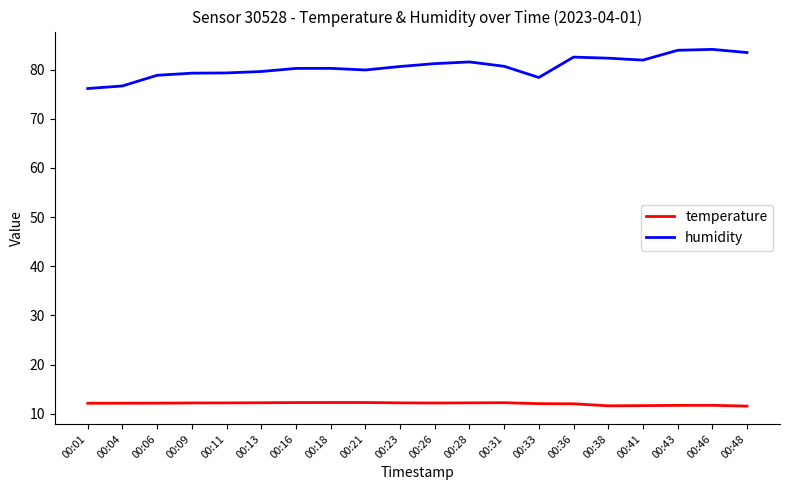

Rank the series by their average value, from highest to lowest.

humidity, temperature